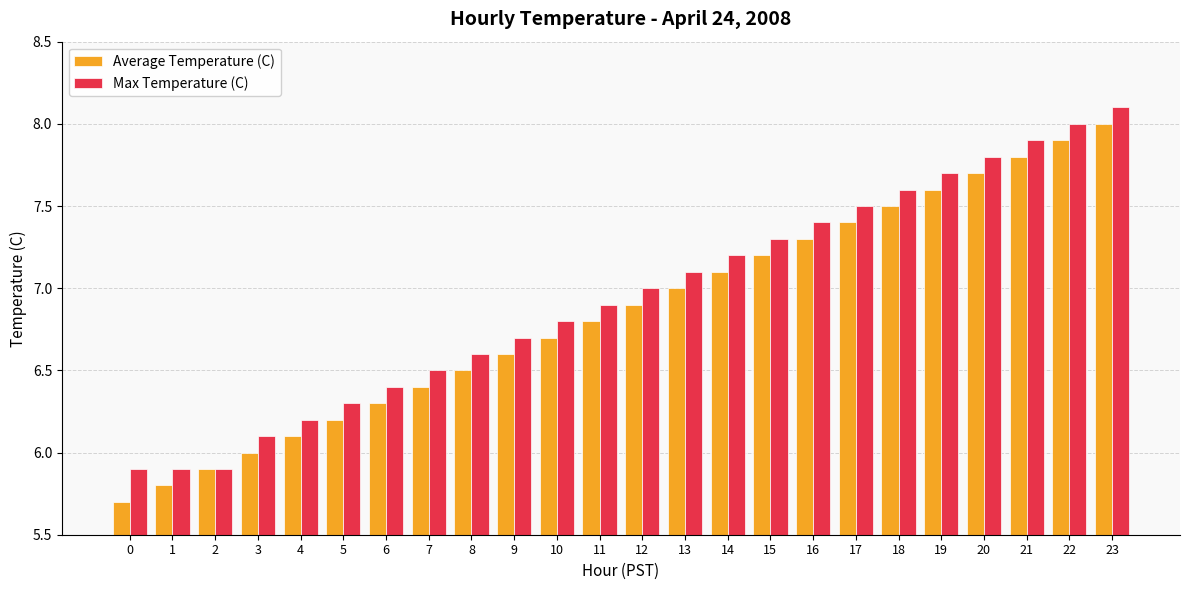

What is the maximum value shown in the chart?

8.1